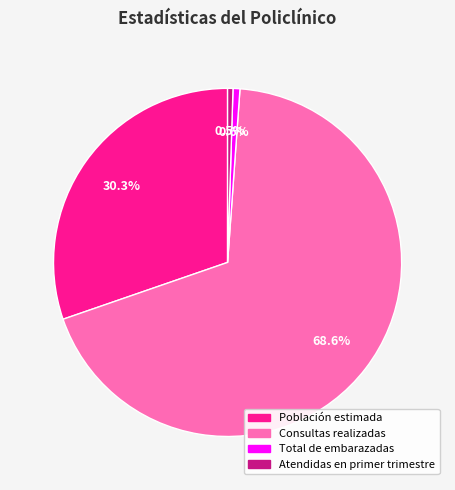

Is there a majority slice in this chart?

Yes